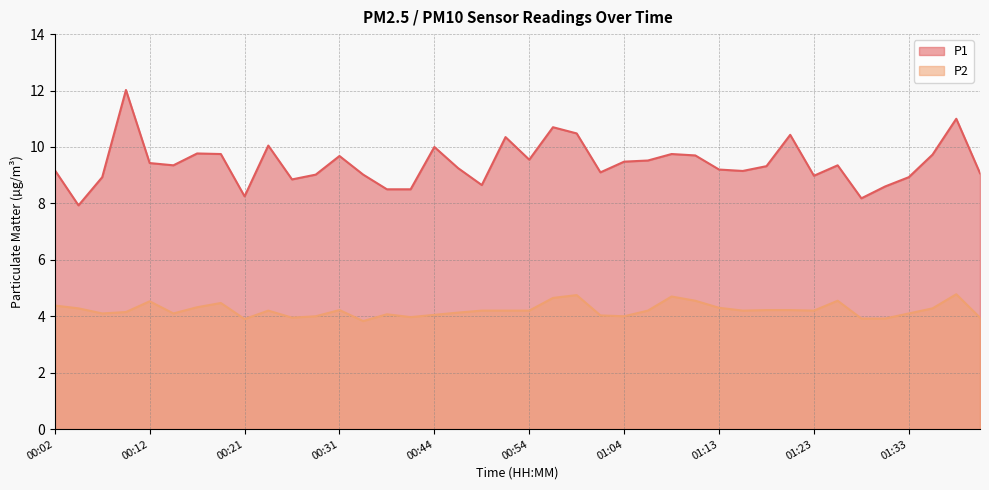

How many lines are shown in the chart?

2